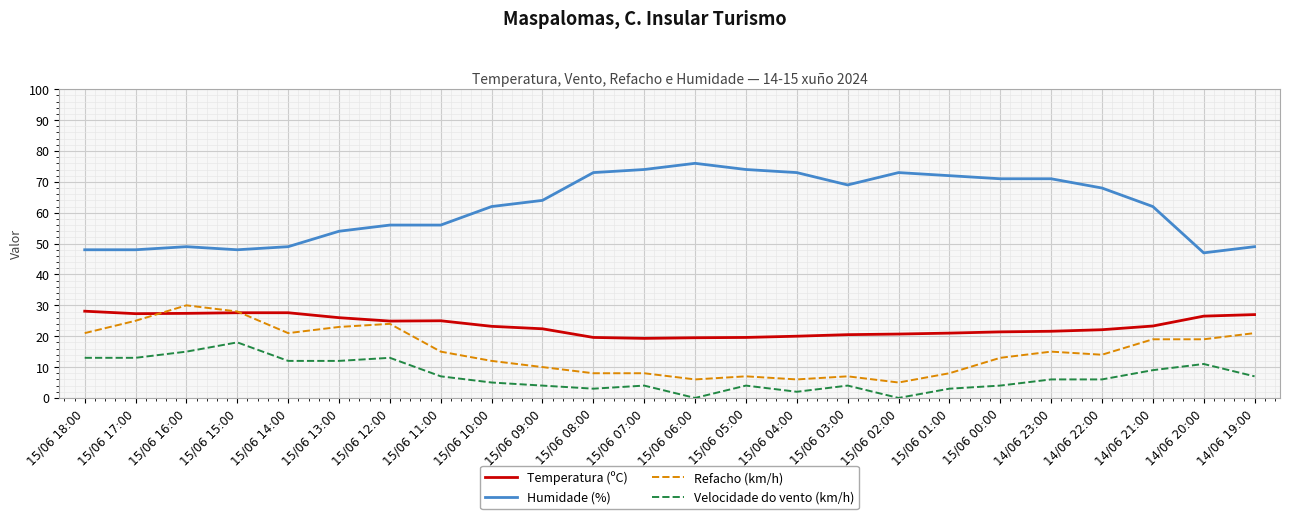

What is the minimum value for Temperatura (ºC)?

19.3